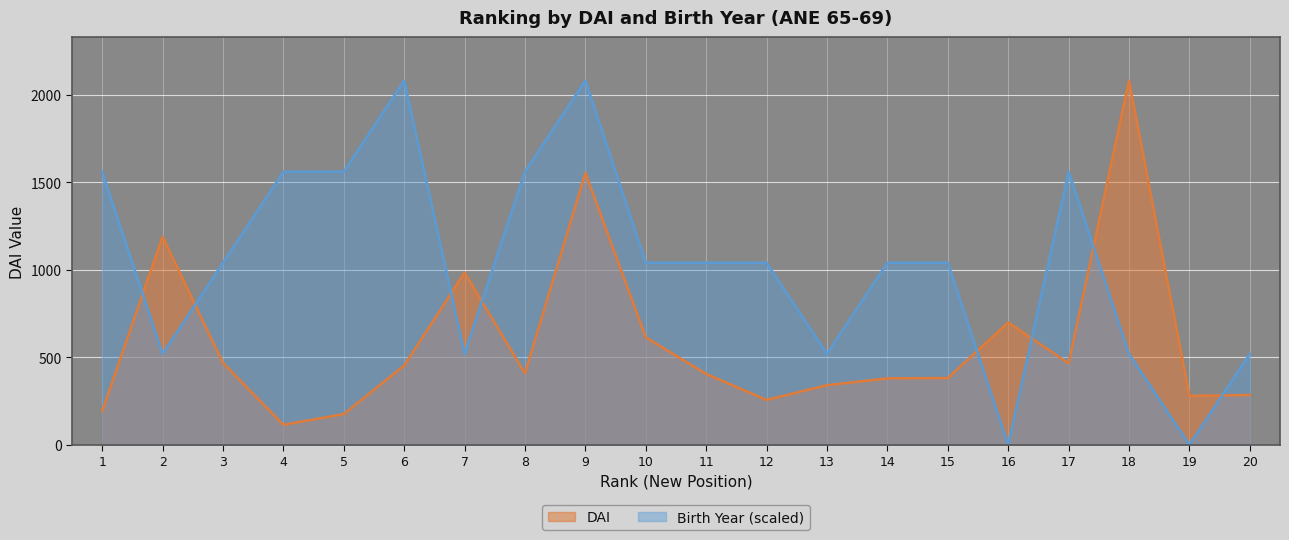

Is it true that Birth Year equals 1560 at 4?

True